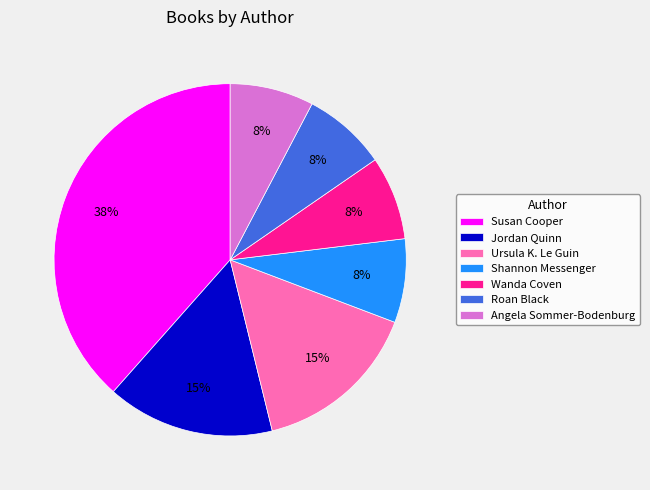

To the nearest percent, what portion does Angela Sommer-Bodenburg represent?

8%